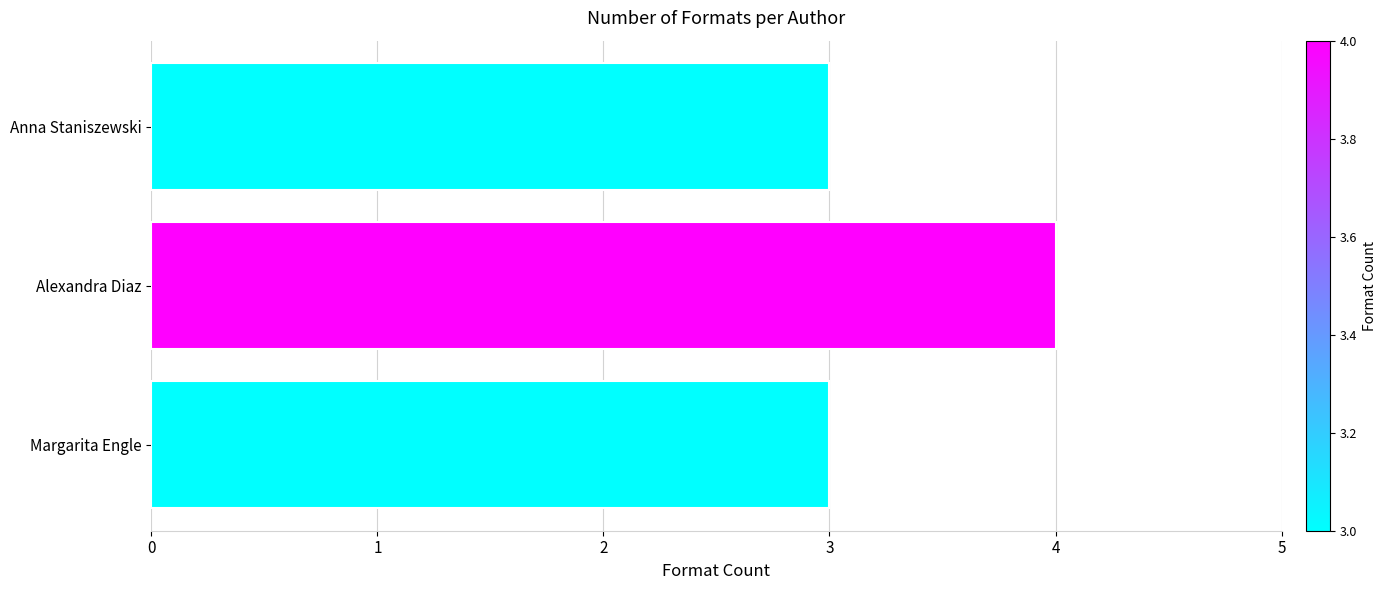

Reading top to bottom, extract all data points from this chart.

3	4	3